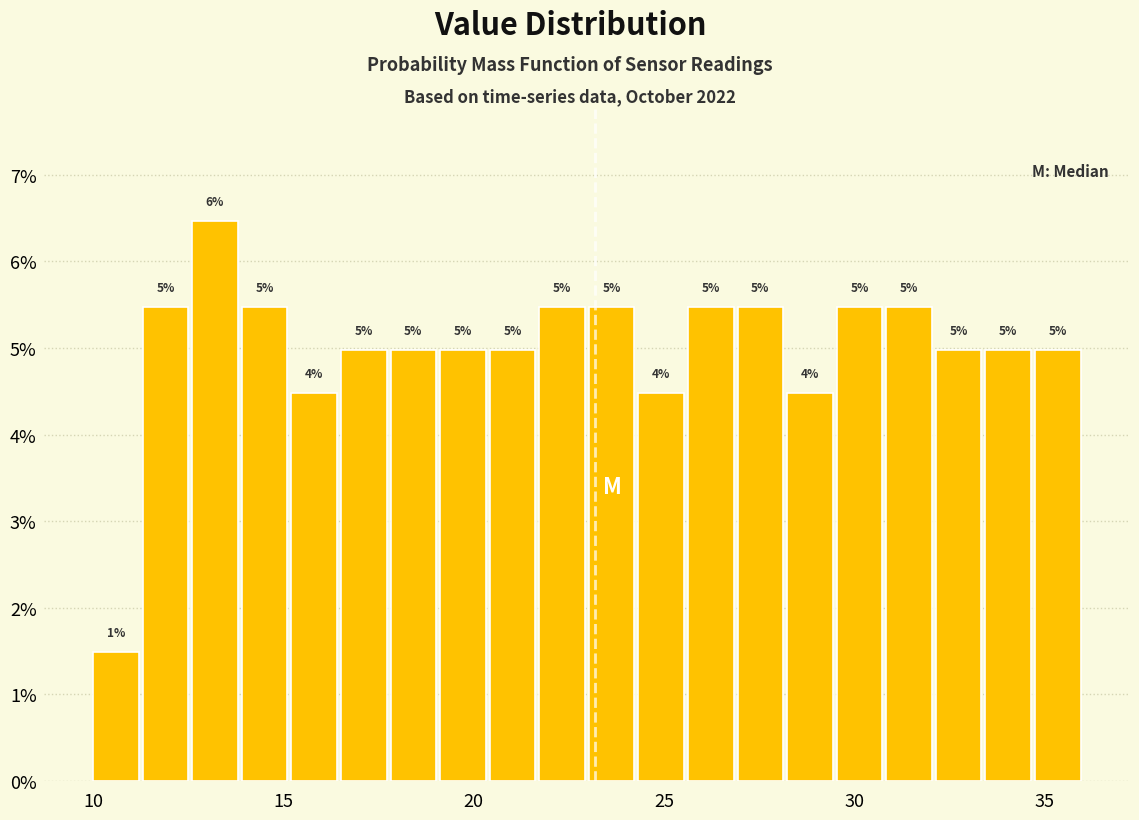

Around what value on the x-axis is the tallest bar? Give the approximate position of its centre, as read against the axis.

13.0